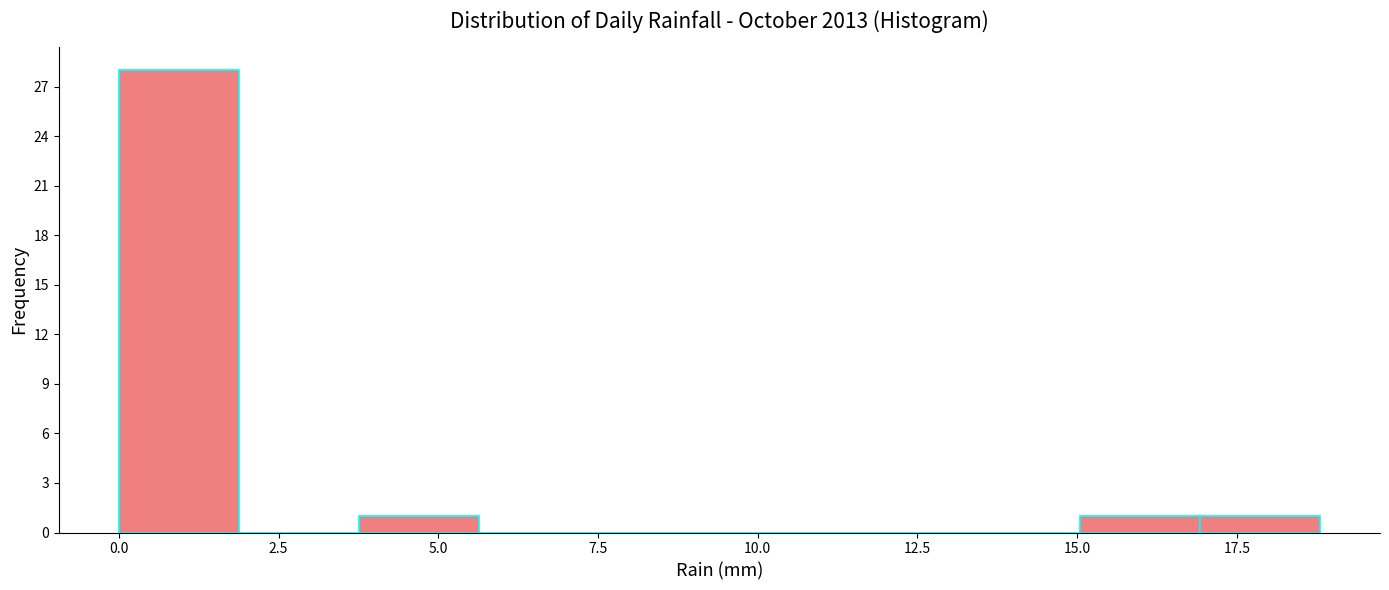

Read against the x-axis, roughly where is the centre of the tallest bar?

1.0